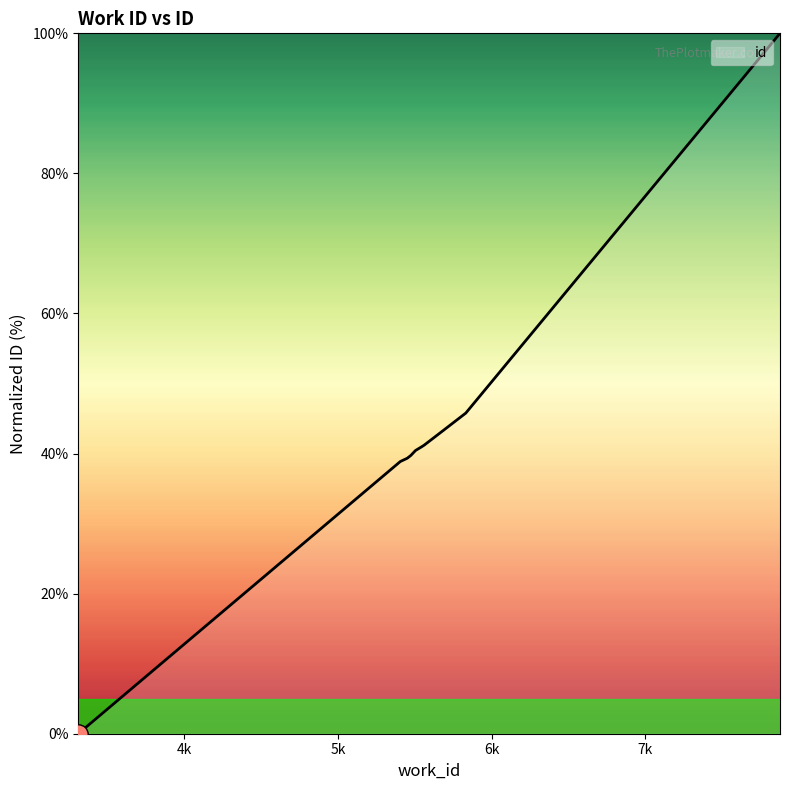

How many lines are shown in the chart?

1